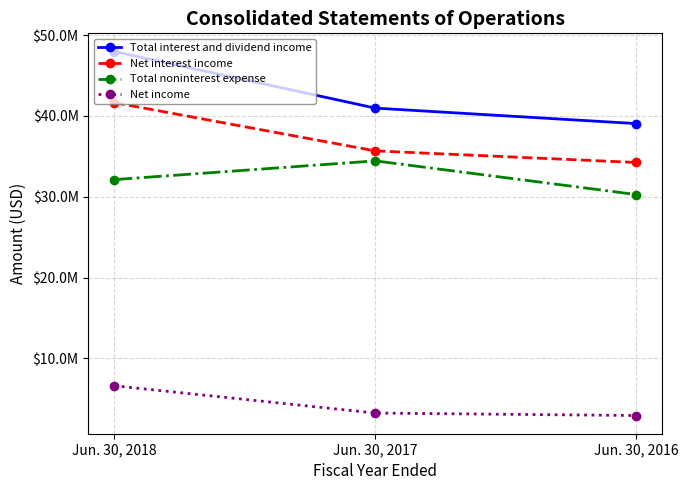

What are all the series names shown in the legend?

Total interest and dividend income, Net interest income, Total noninterest expense, Net income